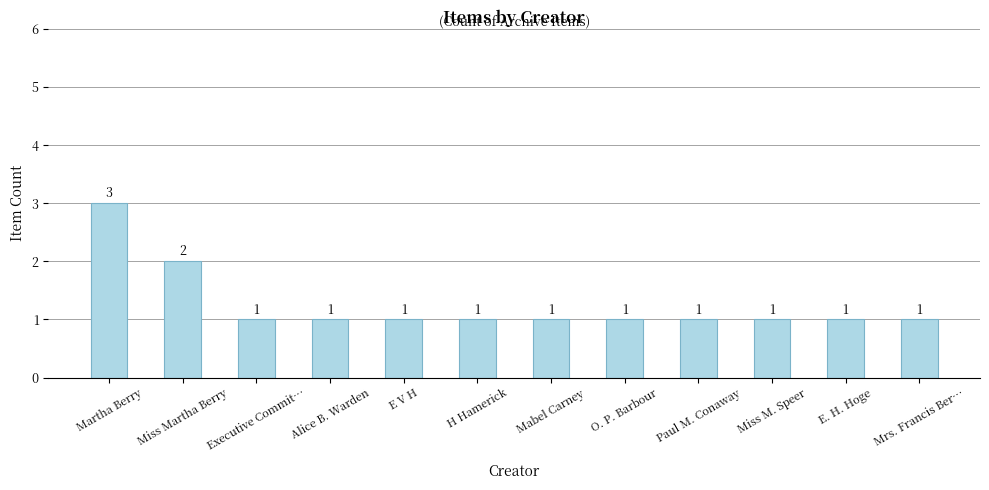

Count the values in the range 1 to 2.

11